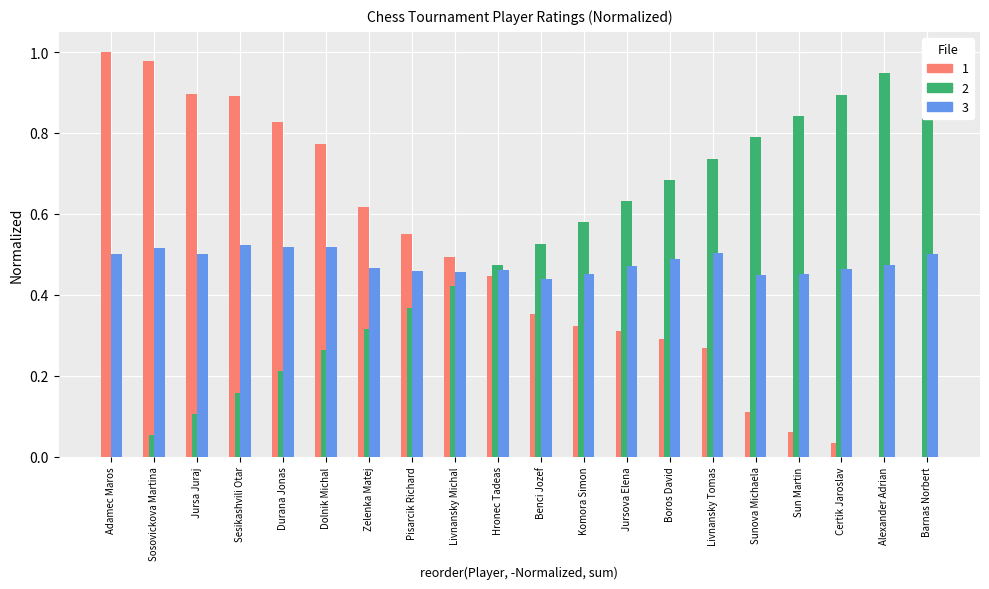

List the labels in order of Elo value, largest first.

Adamec Maros, Sosovickova Martina, Jursa Juraj, Sesikashvili Otar, Durana Jonas, Dolnik Michal, Zelenka Matej, Pisarcik Richard, Livnansky Michal, Hronec Tadeas, Benci Jozef, Komora Simon, Jursova Elena, Boros David, Livnansky Tomas, Sunova Michaela, Sun Martin, Certik Jaroslav, Alexander Adrian, Barnas Norbert